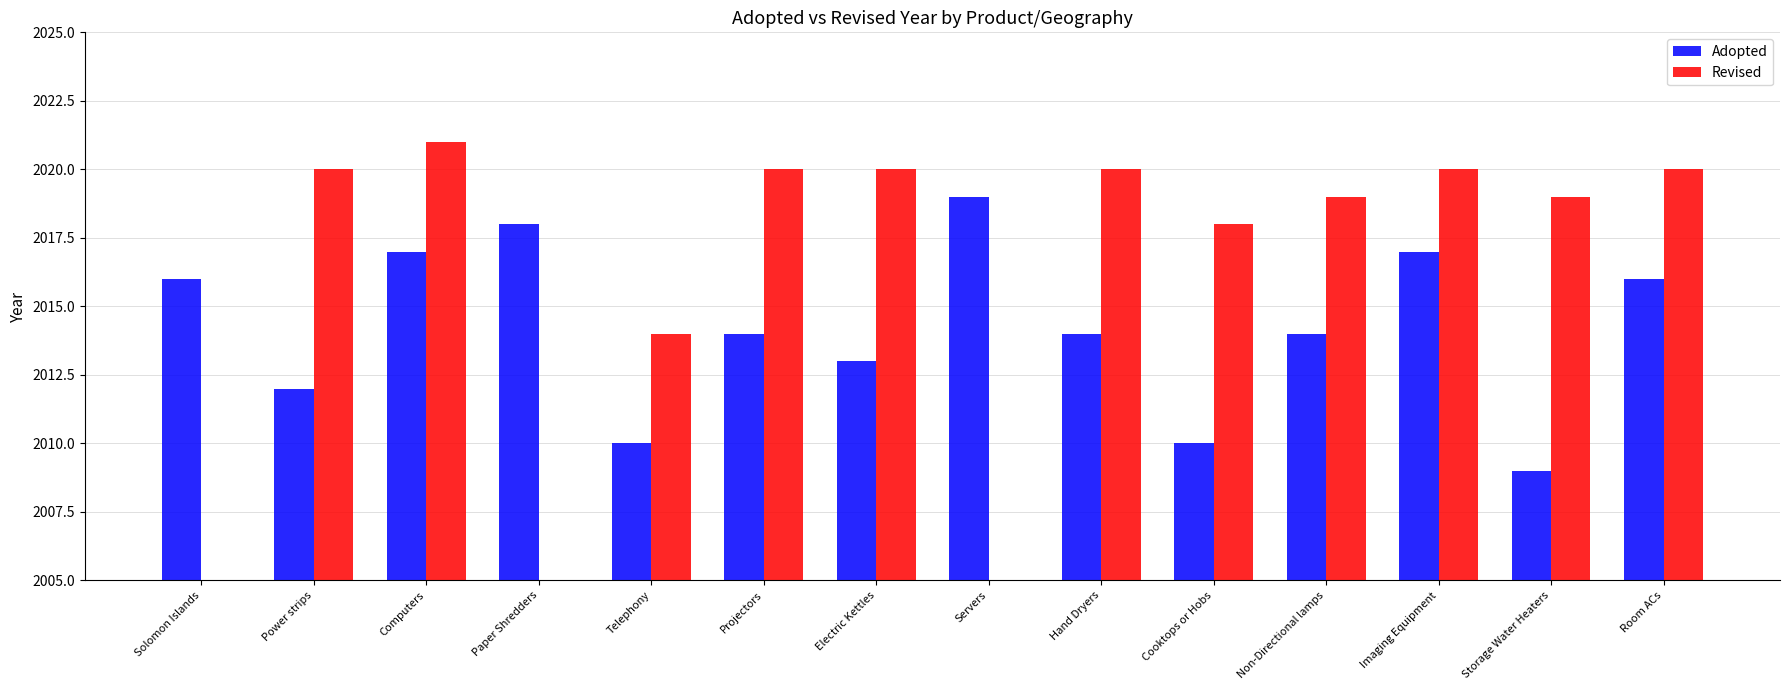

At which category is the sum across all series the highest?

Computers